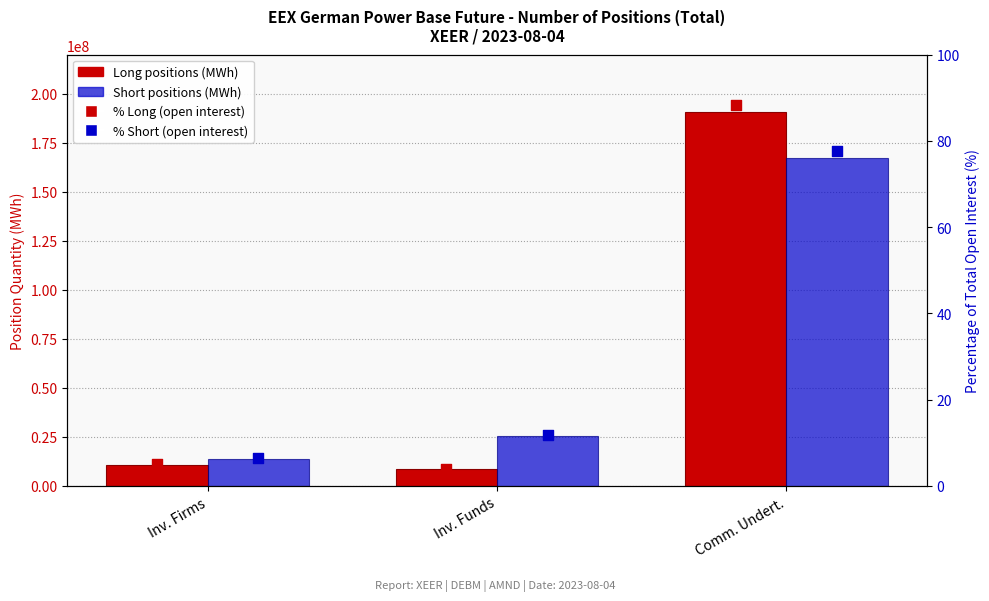

At which category is the sum across all series the highest?

Comm. Undert.